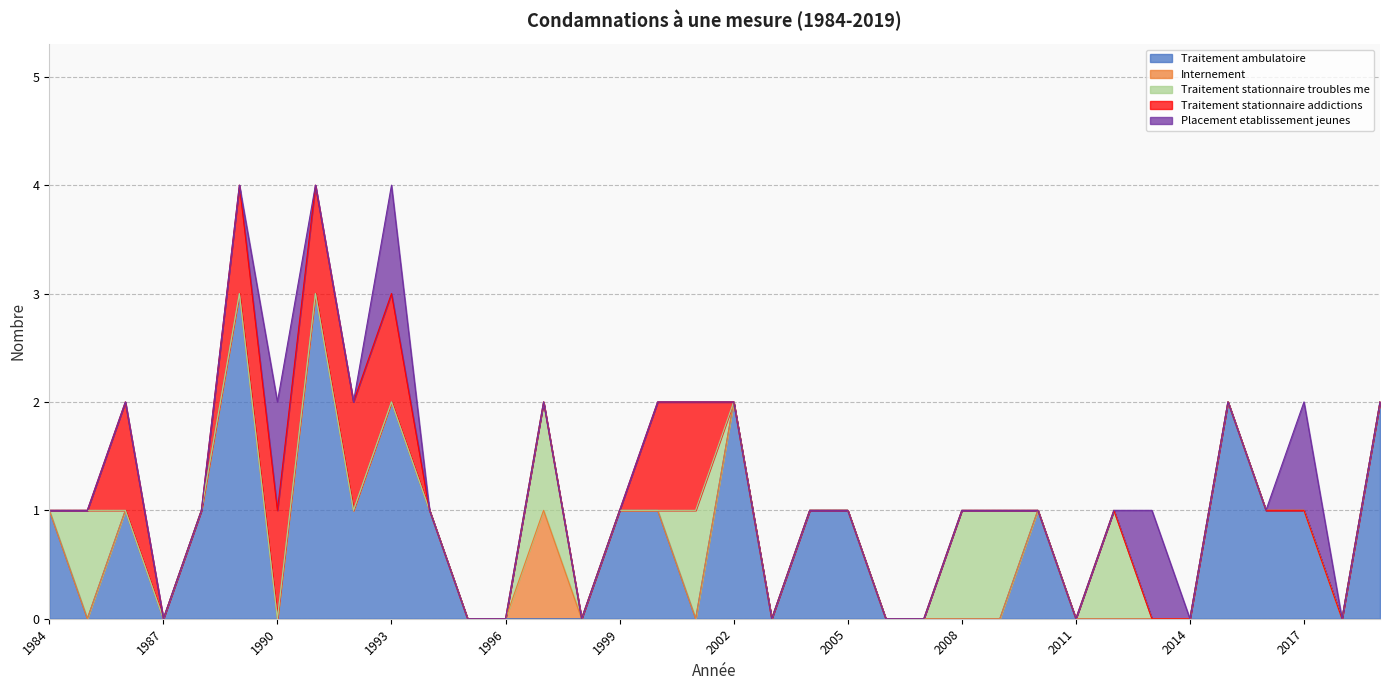

Reading left to right, what are all the values shown in this chart?

Traitement ambulatoire: 1984=1	1985=0	1986=1	1987=0	1988=1	1989=3	1990=0	1991=3	1992=1	1993=2	1994=1	1995=0	1996=0	1997=0	1998=0	1999=1	2000=1	2001=0	2002=2	2003=0	2004=1	2005=1	2006=0	2007=0	2008=0	2009=0	2010=1	2011=0	2012=0	2013=0	2014=0	2015=2	2016=1	2017=1	2018=0	2019=2
Internement: 1984=0	1985=0	1986=0	1987=0	1988=0	1989=0	1990=0	1991=0	1992=0	1993=0	1994=0	1995=0	1996=0	1997=1	1998=0	1999=0	2000=0	2001=0	2002=0	2003=0	2004=0	2005=0	2006=0	2007=0	2008=0	2009=0	2010=0	2011=0	2012=0	2013=0	2014=0	2015=0	2016=0	2017=0	2018=0	2019=0
Traitement stationnaire troubles me: 1984=0	1985=1	1986=0	1987=0	1988=0	1989=0	1990=0	1991=0	1992=0	1993=0	1994=0	1995=0	1996=0	1997=1	1998=0	1999=0	2000=0	2001=1	2002=0	2003=0	2004=0	2005=0	2006=0	2007=0	2008=1	2009=1	2010=0	2011=0	2012=1	2013=0	2014=0	2015=0	2016=0	2017=0	2018=0	2019=0
Traitement stationnaire addictions: 1984=0	1985=0	1986=1	1987=0	1988=0	1989=1	1990=1	1991=1	1992=1	1993=1	1994=0	1995=0	1996=0	1997=0	1998=0	1999=0	2000=1	2001=1	2002=0	2003=0	2004=0	2005=0	2006=0	2007=0	2008=0	2009=0	2010=0	2011=0	2012=0	2013=0	2014=0	2015=0	2016=0	2017=0	2018=0	2019=0
Placement etablissement jeunes: 1984=0	1985=0	1986=0	1987=0	1988=0	1989=0	1990=1	1991=0	1992=0	1993=1	1994=0	1995=0	1996=0	1997=0	1998=0	1999=0	2000=0	2001=0	2002=0	2003=0	2004=0	2005=0	2006=0	2007=0	2008=0	2009=0	2010=0	2011=0	2012=0	2013=1	2014=0	2015=0	2016=0	2017=1	2018=0	2019=0